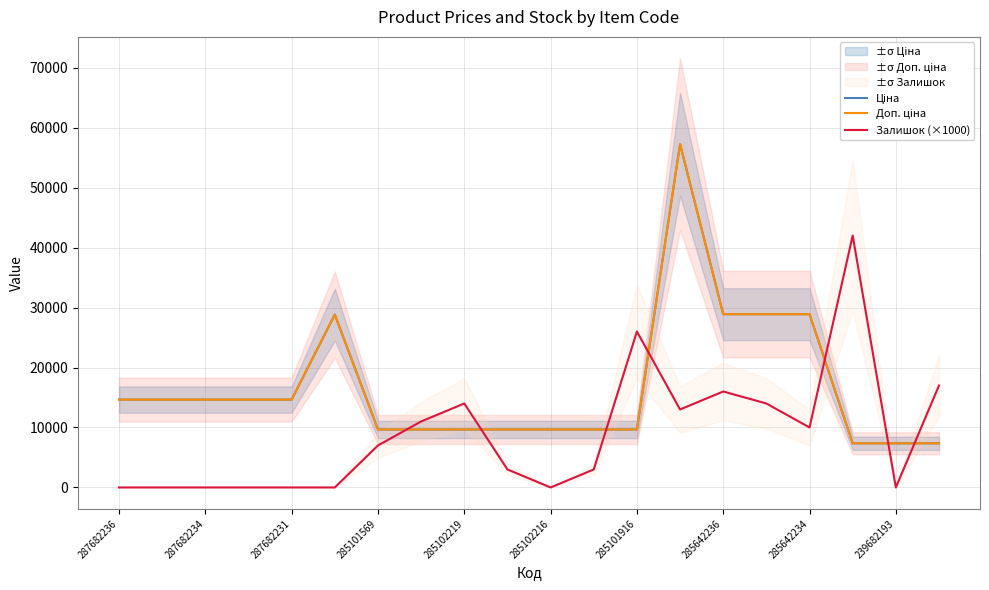

How many lines are shown in the chart?

3